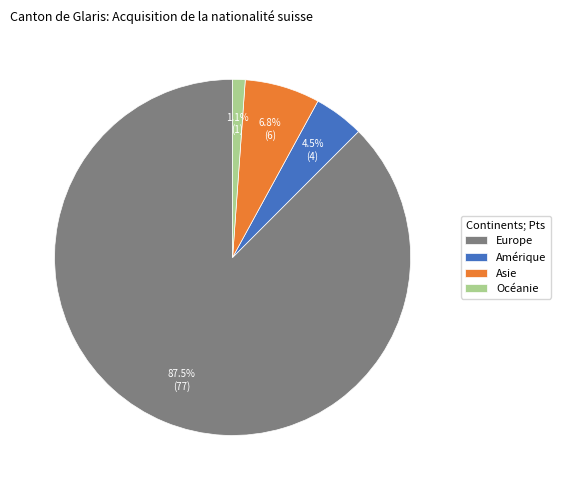

Which has a higher value, Europe or Asie?

Europe